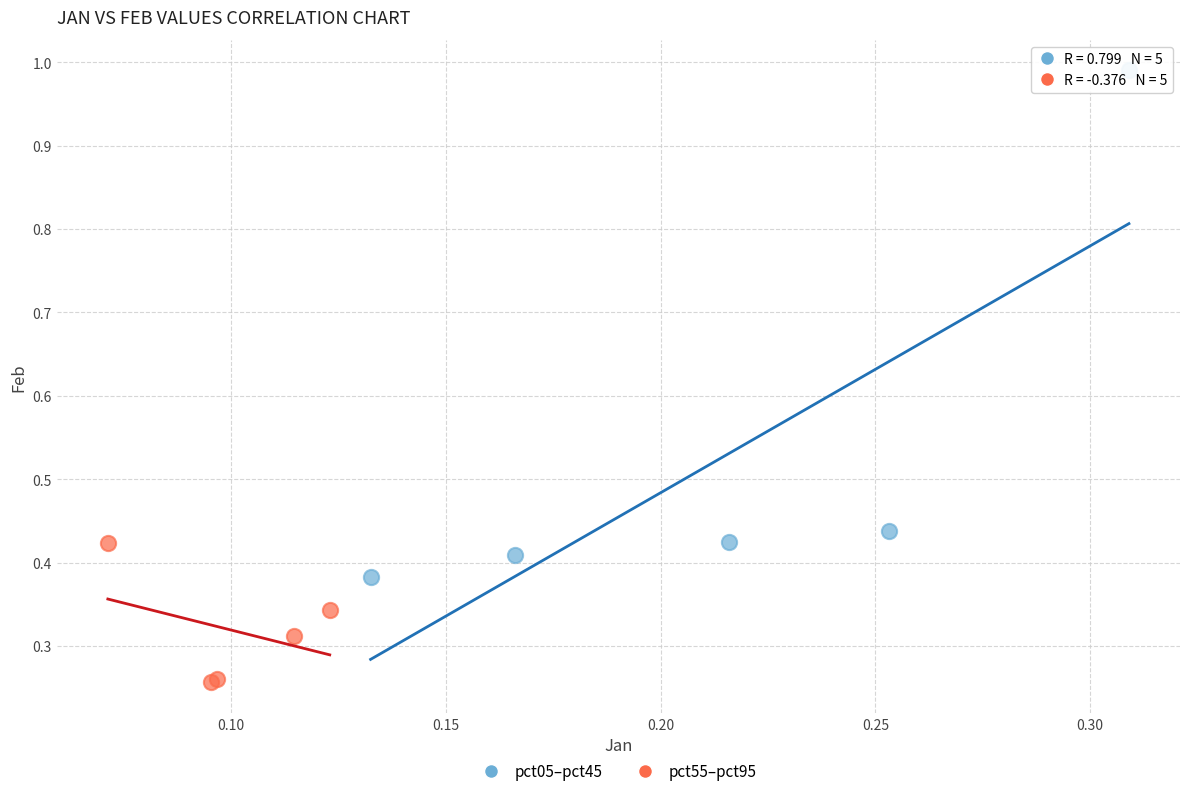

Which series reaches the maximum Y coordinate?

pct05–pct45